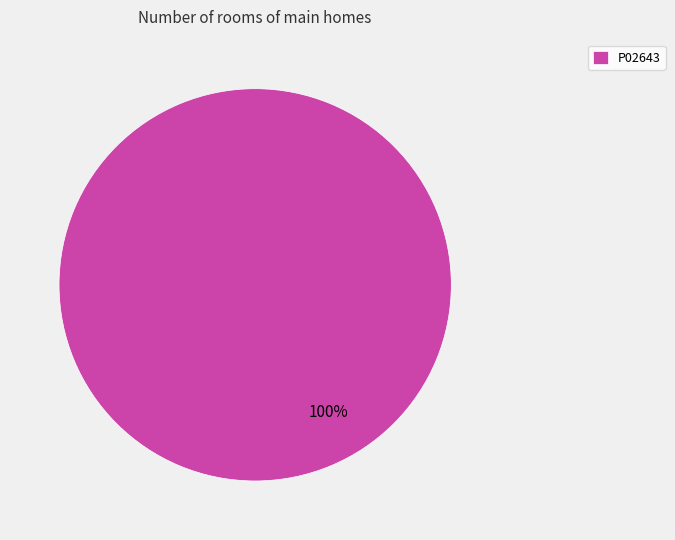

Is there any slice that represents more than half of the pie?

Yes